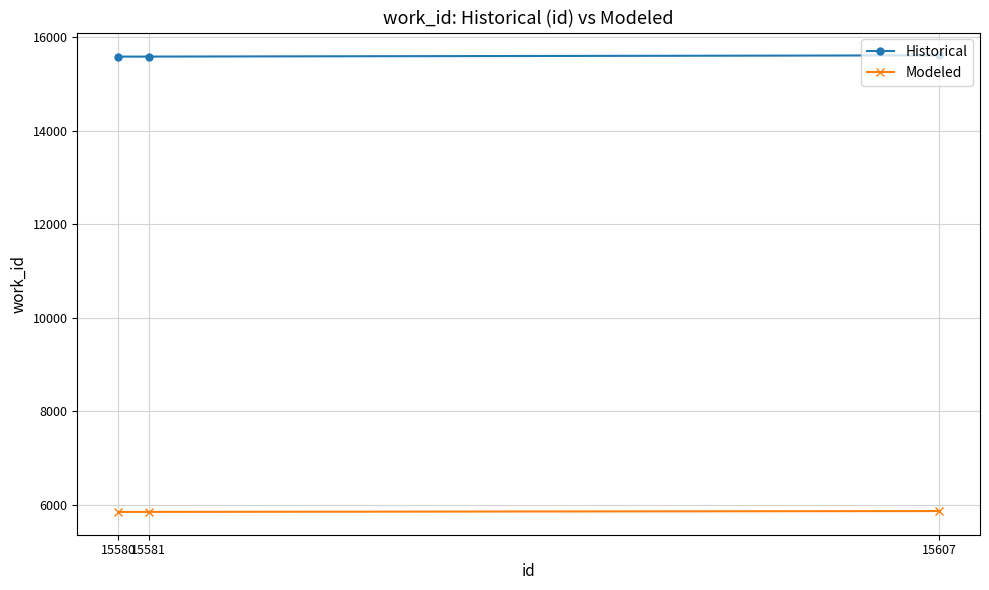

True or false: Historical has a value of 15580 at 15580.

True